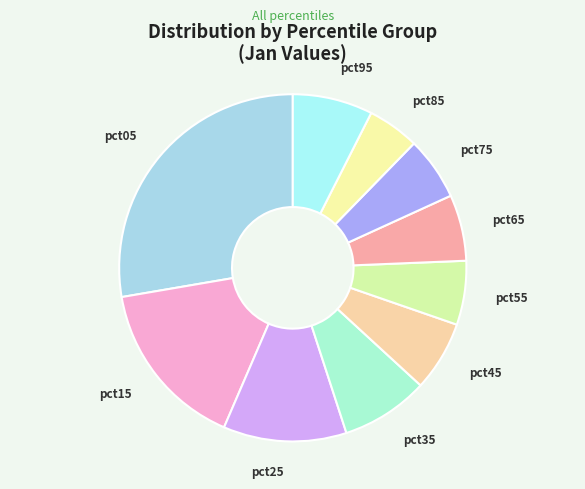

True or false: pct65 accounts for 1% of the total.

False